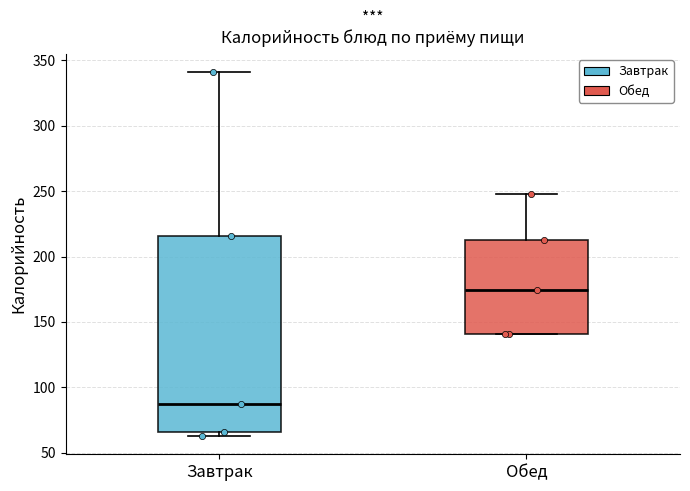

Reading left to right, transcribe this box plot: for each box, give where its median line is, the range the box spans, and where its two whiskers end, as read against the y-axis. The values are not printed on the chart, so give them approximately, as read against the axis.

Завтрак: median 85, box 65 to 215, whiskers 65 (just below the box's lower edge) to 340
Обед: median 175, box 140 to 215, whiskers 140 to 250